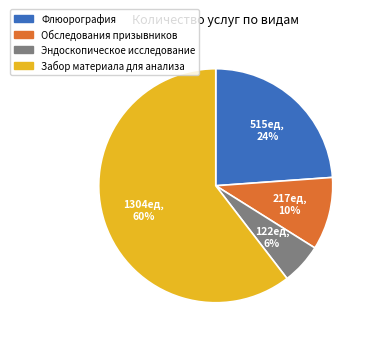

What percentage is the Забор материала для анализа slice, to the nearest percent?

60%